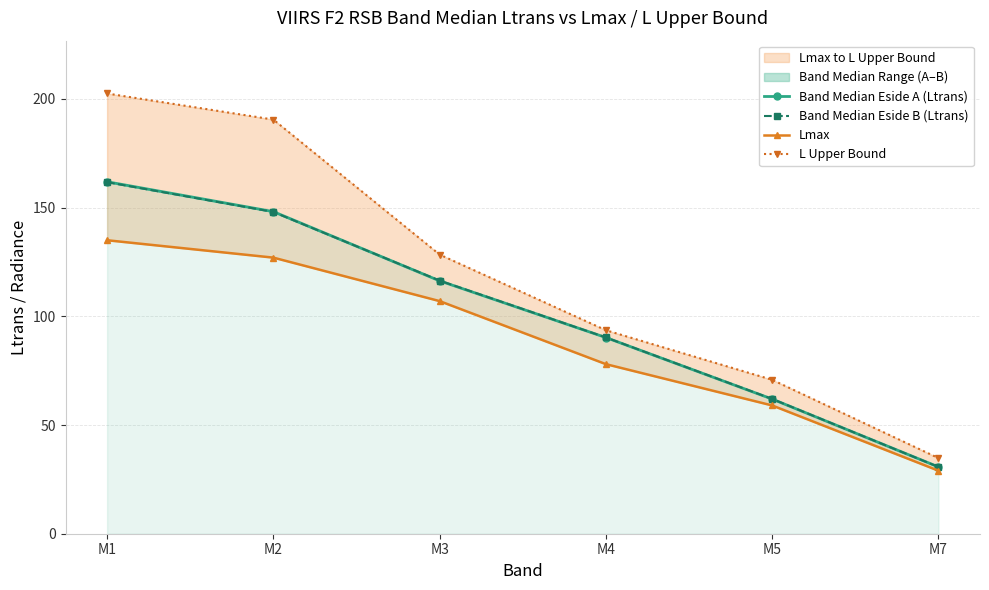

List the labels in order of Band Median Eside A (Ltrans) value, smallest first.

M7, M5, M4, M3, M2, M1